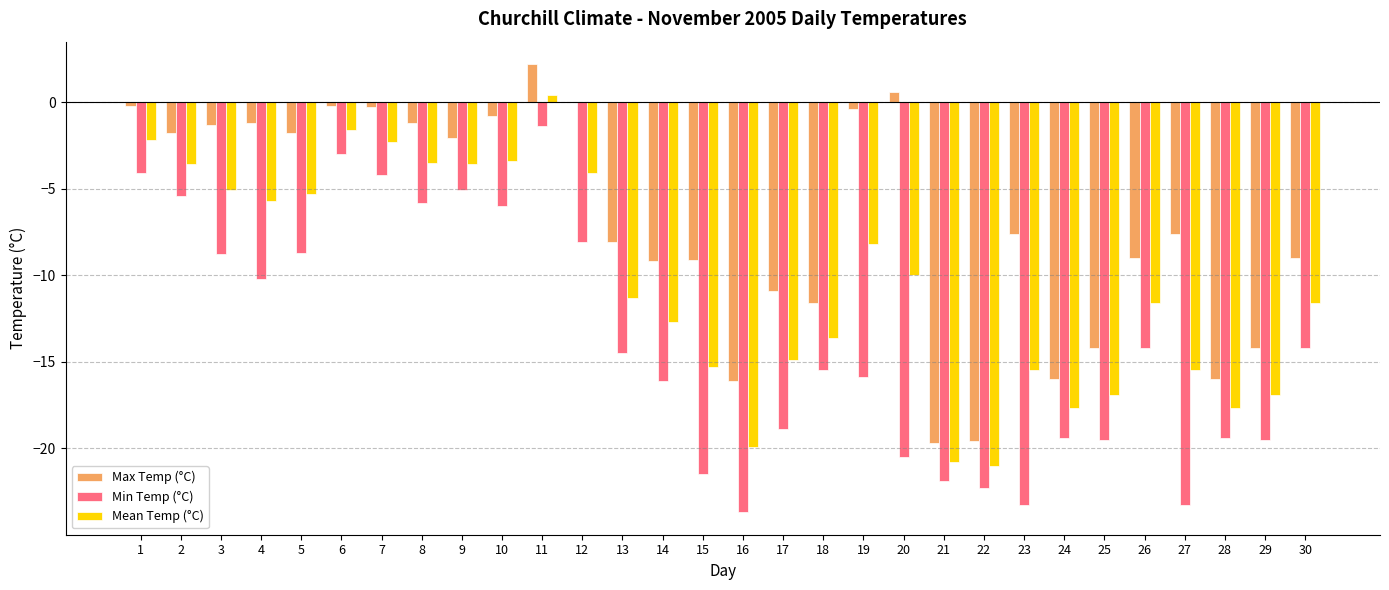

At which category is the sum across all series the highest?

11